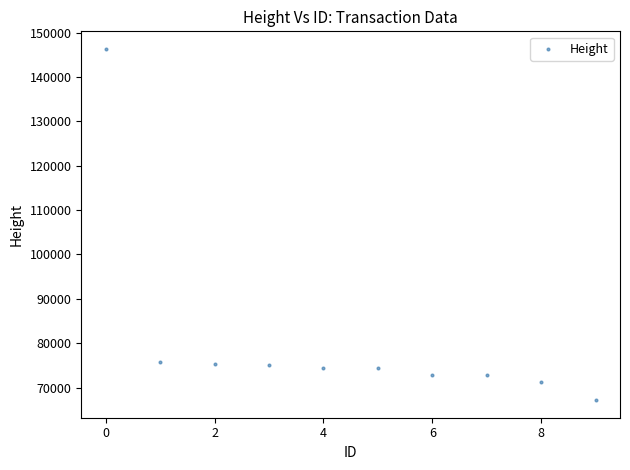

What is the range of Y values (max minus min)?

79211